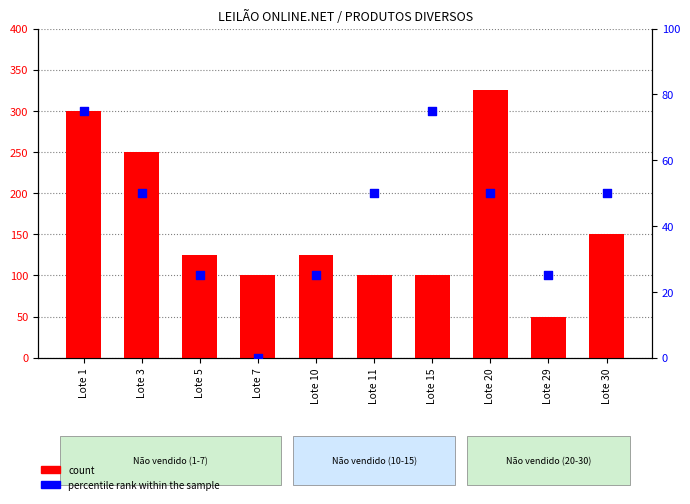

At how many categories does at least one series exceed 311?

1